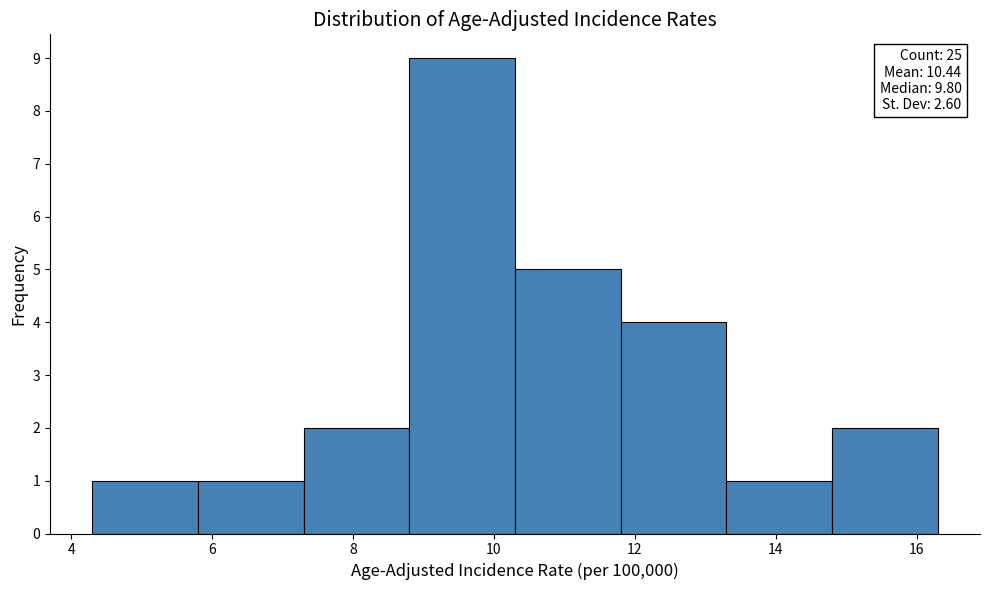

Which range on the x-axis has the tallest bar?

8.8 to 10.3